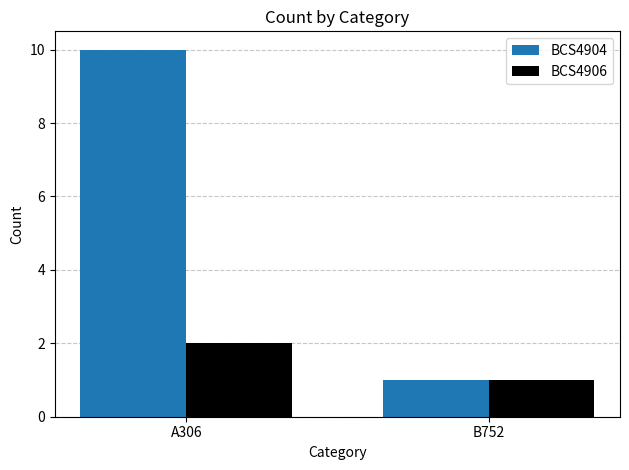

Reading left to right, extract all data points from this chart.

BCS4904: A306=10	B752=1
BCS4906: A306=2	B752=1